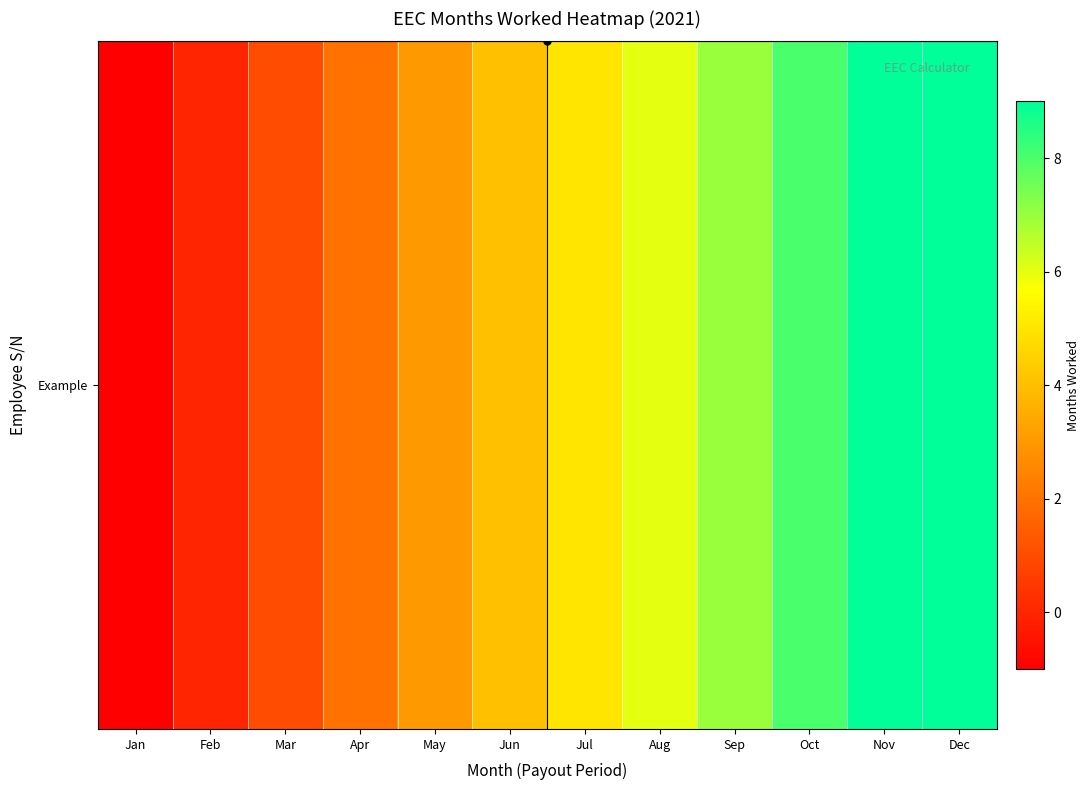

Reading left to right, list all the values displayed in this chart.

-1	0	1	2	3	4	5	6	7	8	9	9